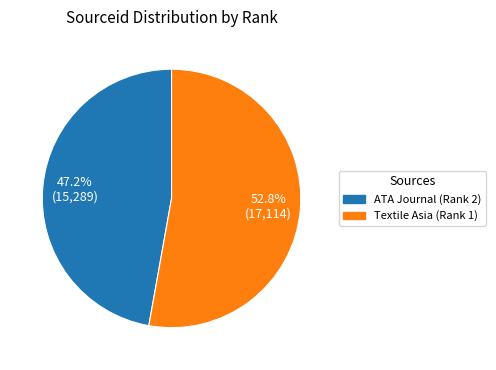

To the nearest percent, what percentage of the pie is Textile Asia (Rank 1)?

53%